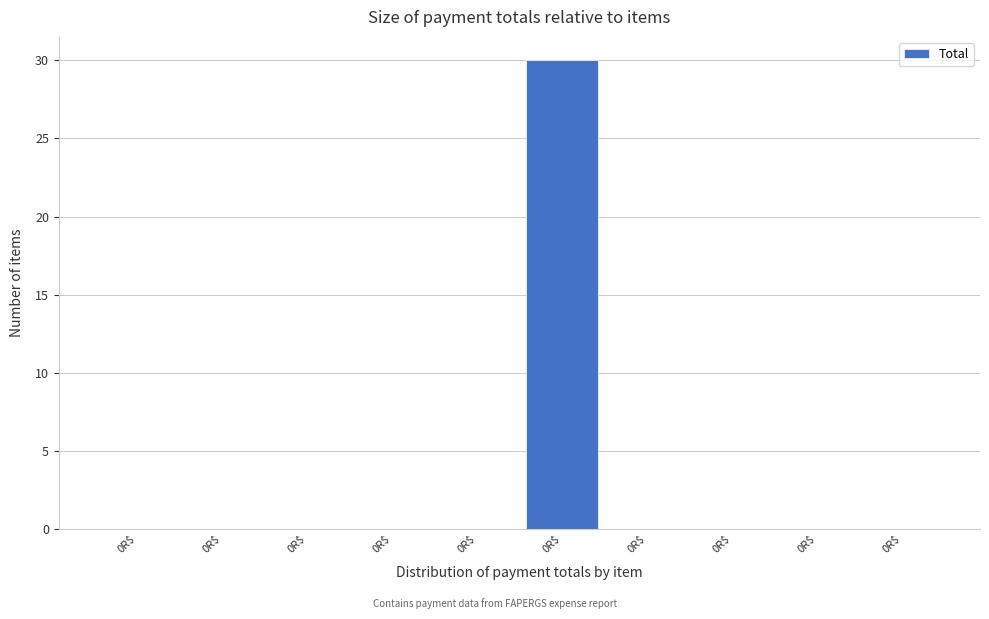

How many data points does each series have?

10